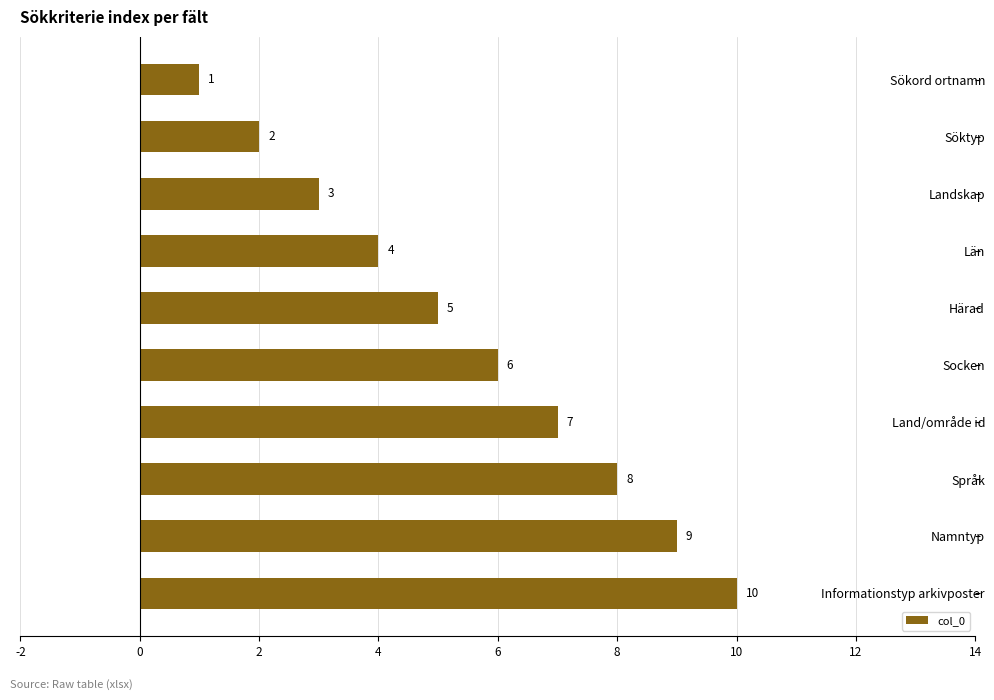

At which label is the value closest to 5?

Härad